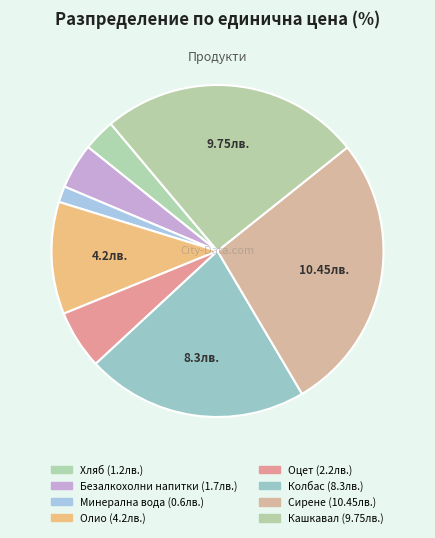

To the nearest percent, what is the difference between the Безалкохолни напитки and Сирене slice percentages?

23%